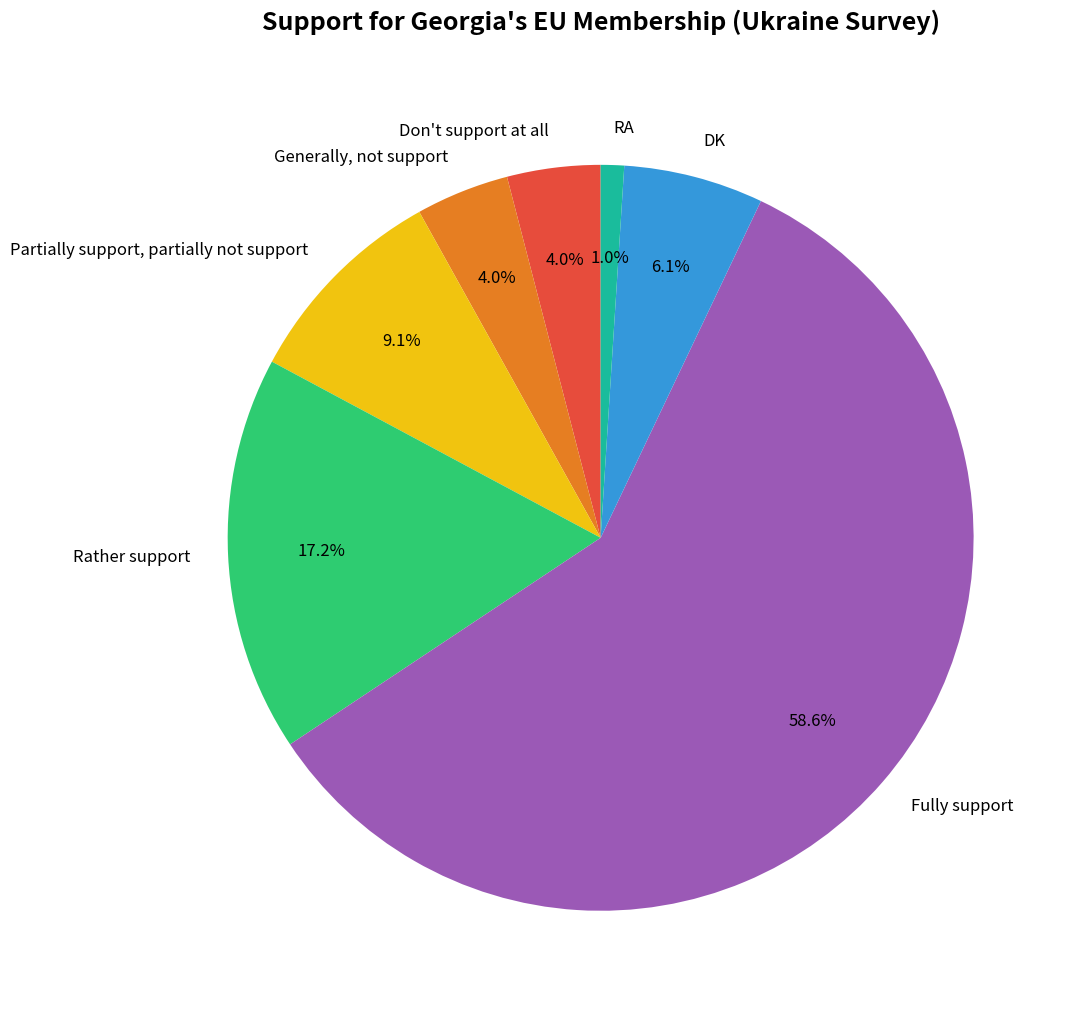

Which category has the smallest portion of the pie?

RA